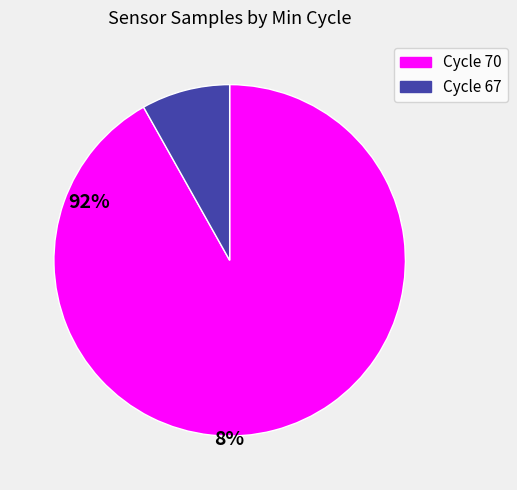

Rank the categories by value from lowest to highest.

Cycle 67, Cycle 70